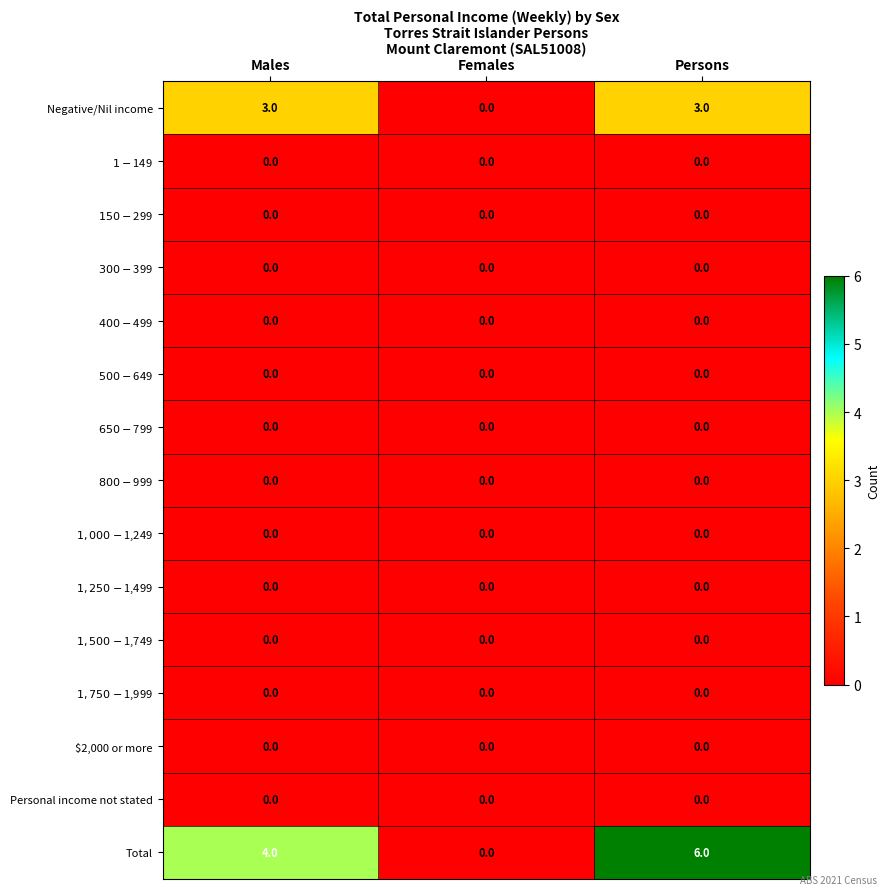

At which category does the chart reach its peak across all series?

Persons